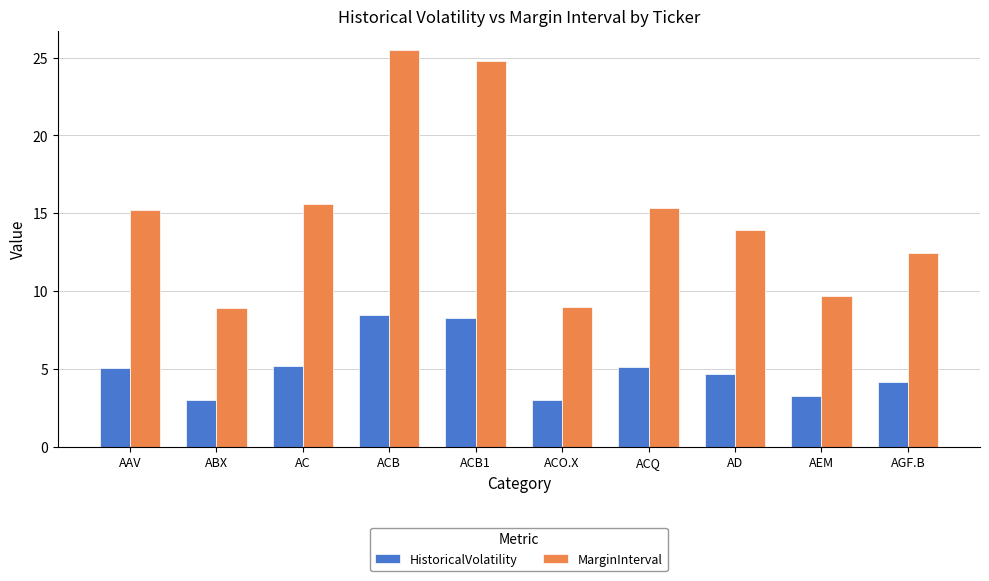

What is the sum of the MarginInterval values at AAV and AEM?

24.9